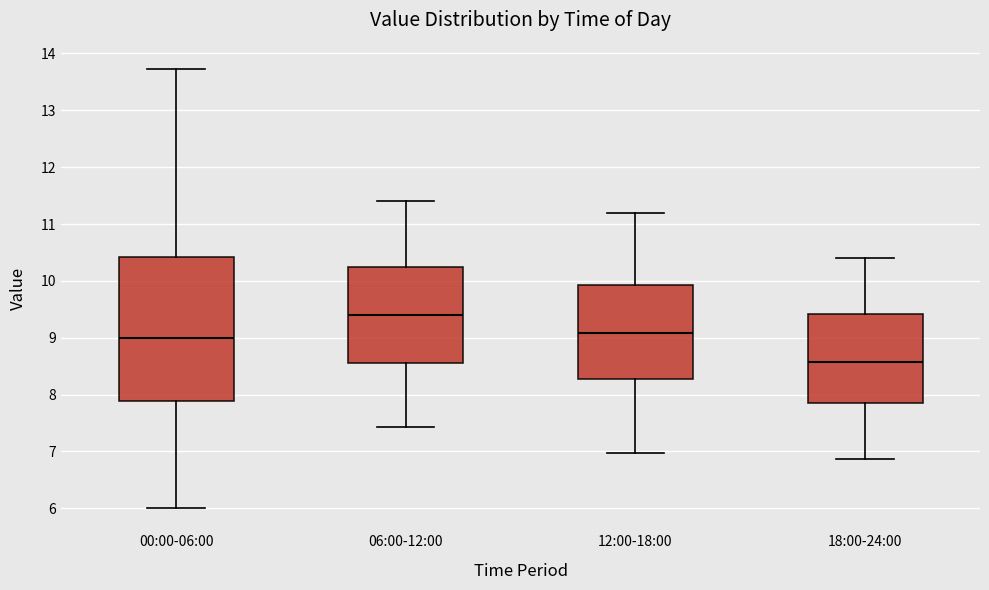

Which box is the tallest, from its lower edge to its upper edge?

00:00-06:00